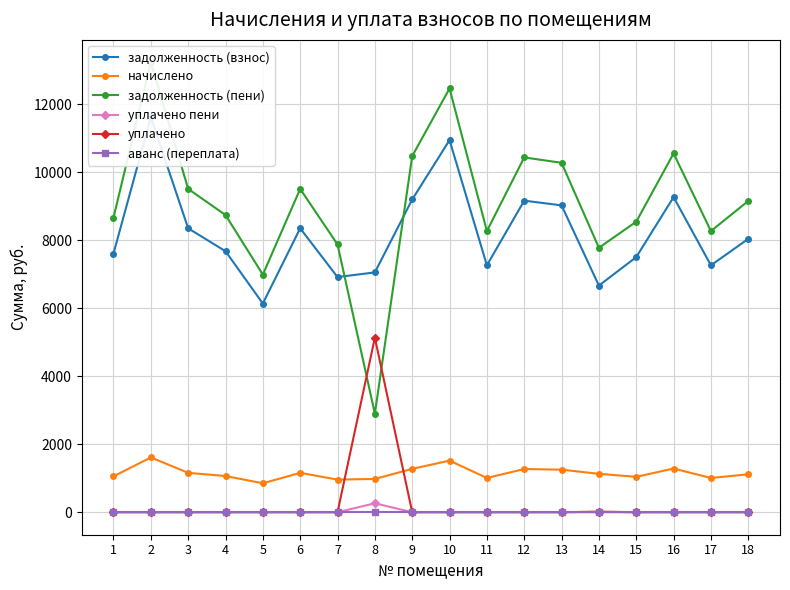

What is the value of the задолженность (пени) point at the 2nd from the left?

13239.1